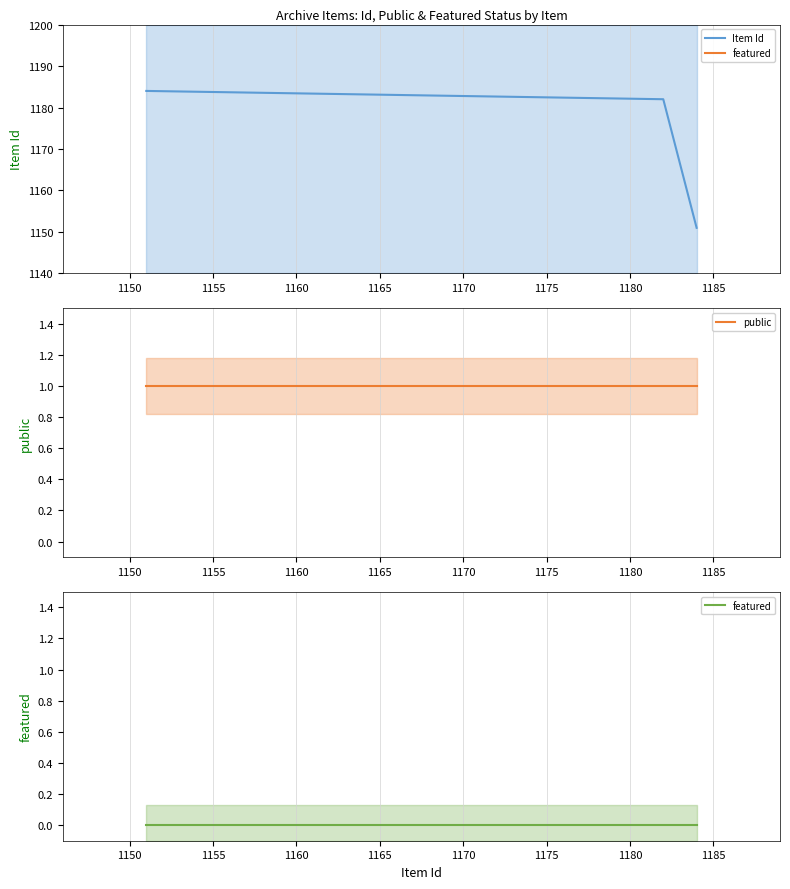

Which series has the largest total across all categories?

Item Id